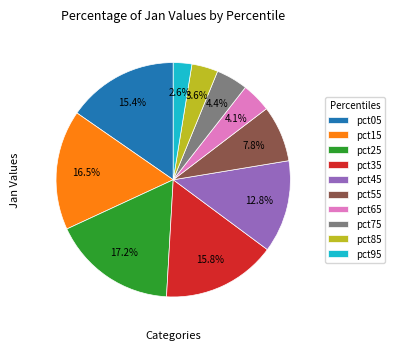

What percentage is the pct55 slice, to the nearest percent?

8%